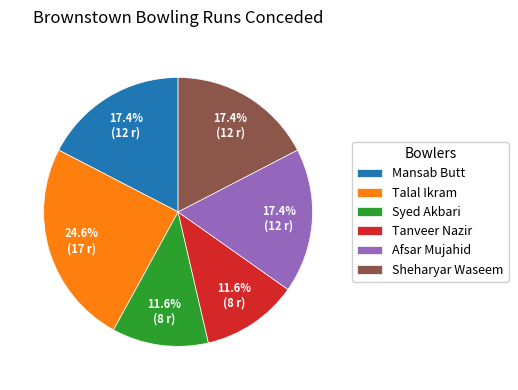

What is the largest slice in the pie chart?

Talal Ikram